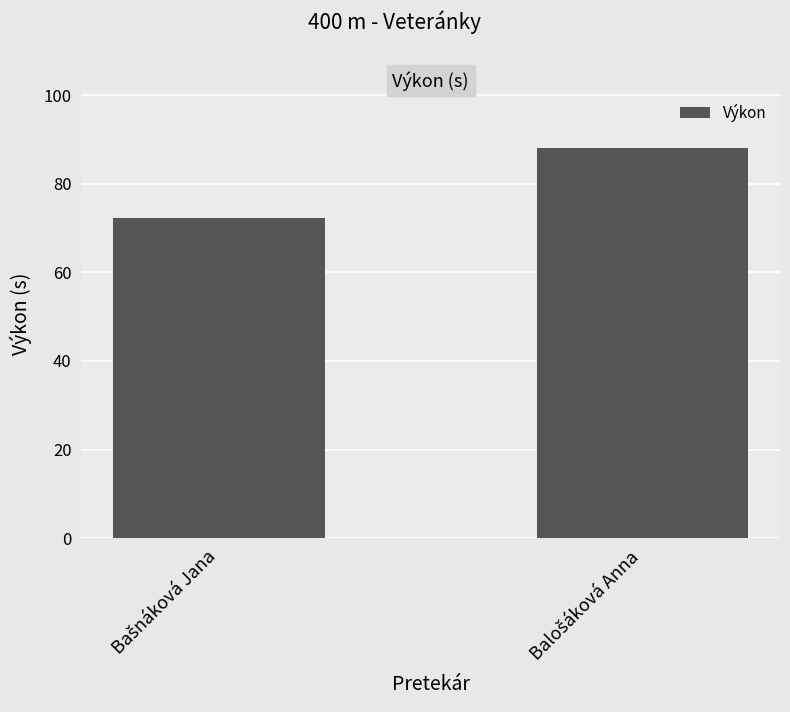

What is the value of the 1st bar from the left?

72.4